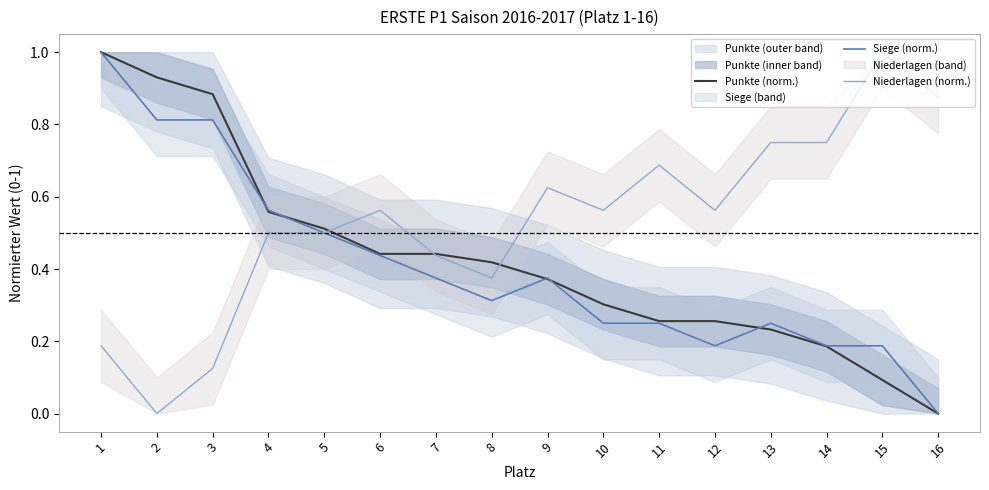

True or false: Punkte (norm.) and Niederlagen (norm.) intersect in this chart.

True